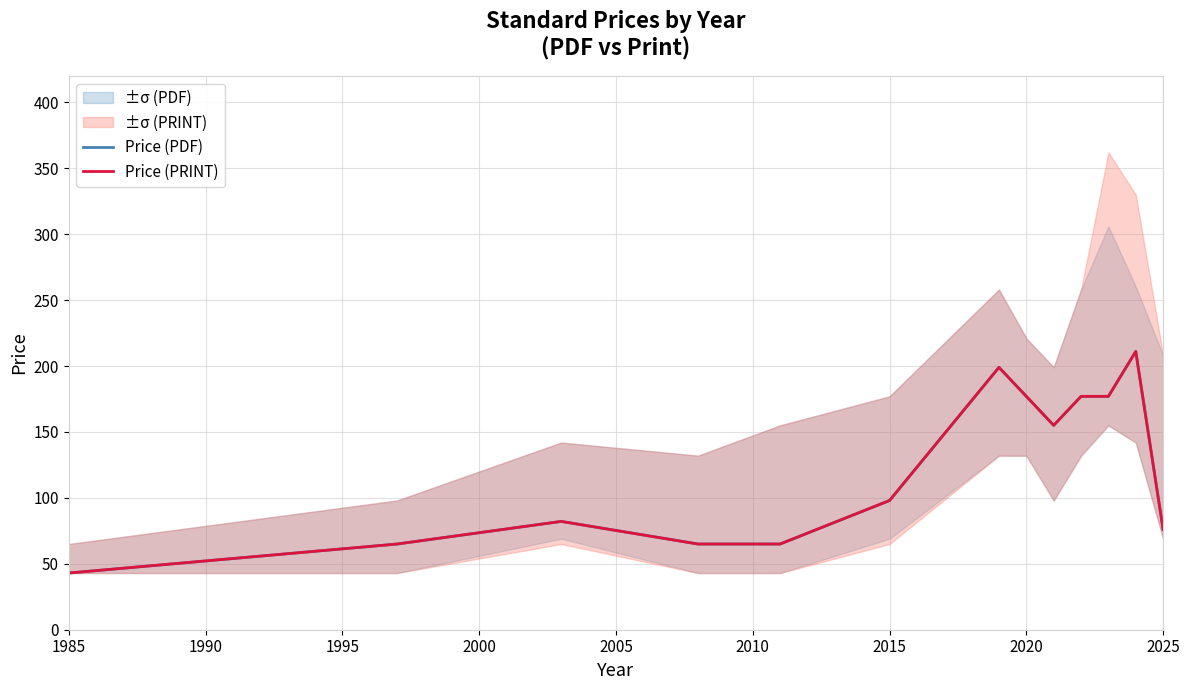

How many values in the Price (PRINT) series exceed 98?

6